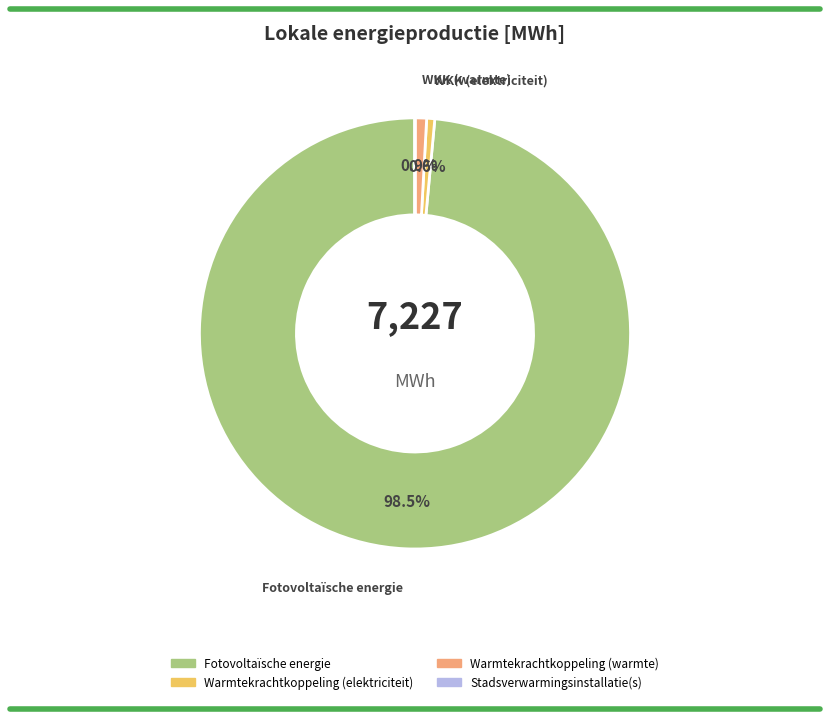

Is there a majority slice in this chart?

Yes